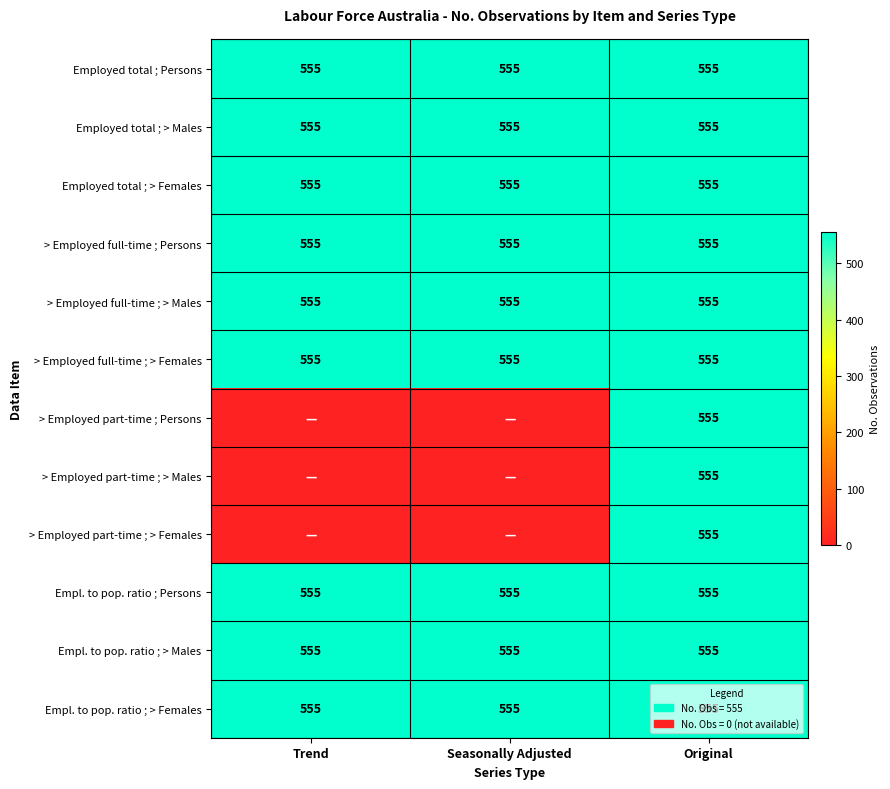

True or false: Empl. to pop. ratio ; Persons has a value of 555 at Original.

True